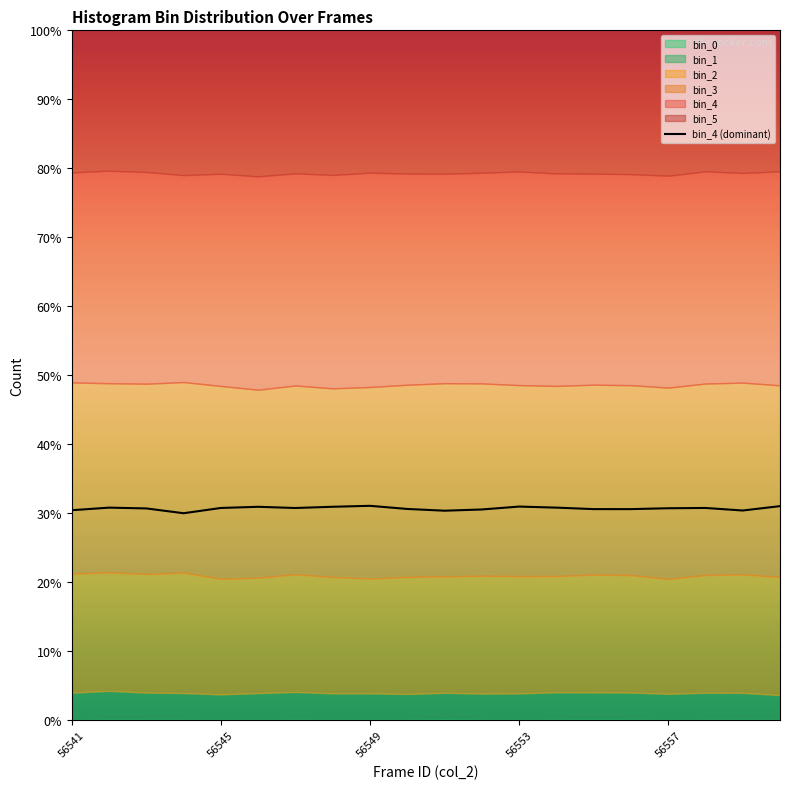

True or false: bin_4 (dominant) has a value of 12.9 at 56549.

False